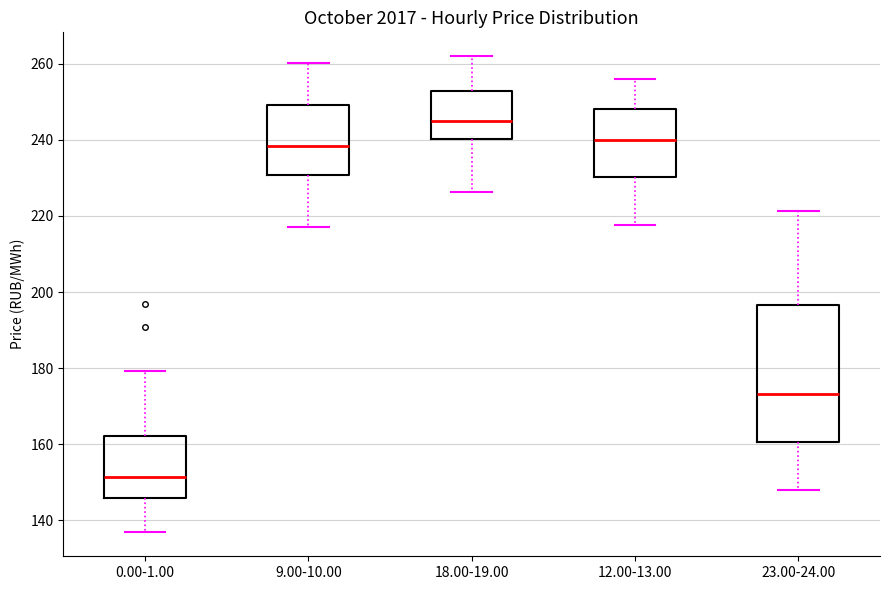

Reading left to right, transcribe this box plot: for each box, give where its median line is, the range the box spans, and where its two whiskers end, as read against the y-axis. The values are not printed on the chart, so give them approximately, as read against the axis.

0.00-1.00: median 152, box 146 to 162, whiskers 136 to 180
9.00-10.00: median 238, box 230 to 250, whiskers 218 to 260
18.00-19.00: median 244, box 240 to 252, whiskers 226 to 262
12.00-13.00: median 240, box 230 to 248, whiskers 218 to 256
23.00-24.00: median 174, box 160 to 196, whiskers 148 to 222